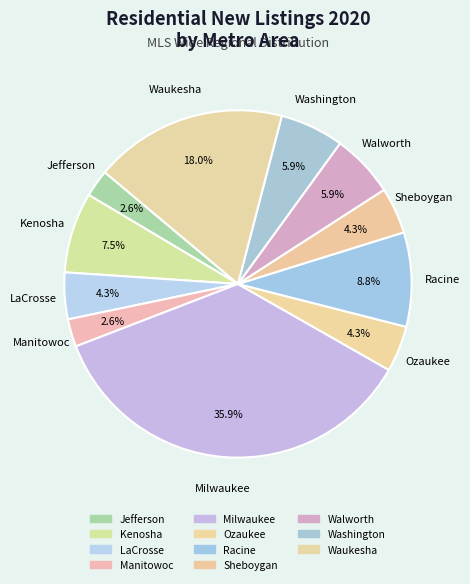

To the nearest percent, what is the combined percentage of Ozaukee and Racine?

13%